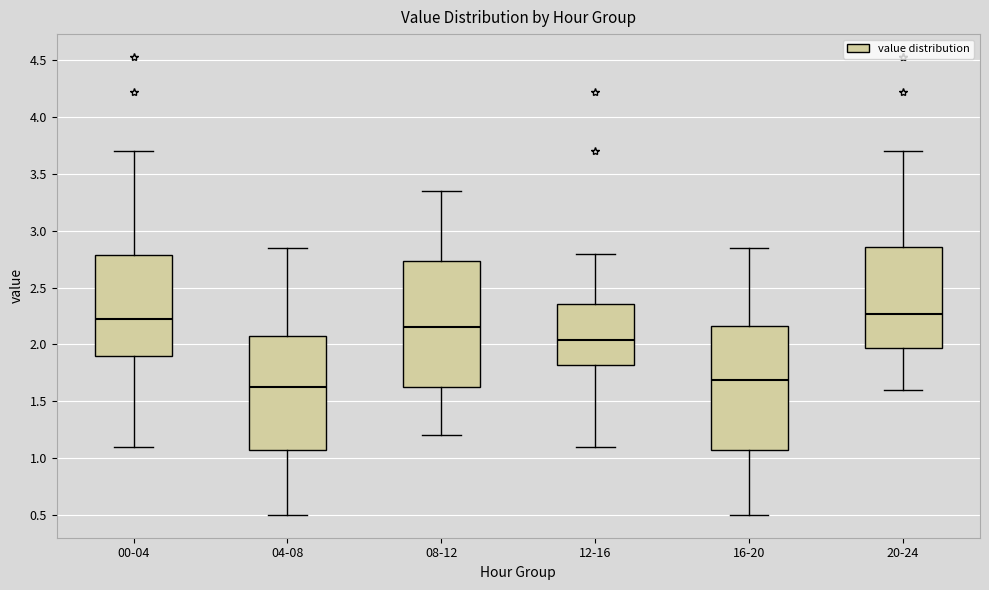

Reading left to right, read every box against the y-axis: the position of its median line, the range the box covers, and the ends of its whiskers. The values are not printed on the chart, so give them approximately, as read against the axis.

00-04: median 2.25, box 1.90 to 2.80, whiskers 1.10 to 3.70
04-08: median 1.65, box 1.10 to 2.10, whiskers 0.50 to 2.85
08-12: median 2.15, box 1.65 to 2.75, whiskers 1.20 to 3.35
12-16: median 2.05, box 1.80 to 2.35, whiskers 1.10 to 2.80
16-20: median 1.70, box 1.10 to 2.15, whiskers 0.50 to 2.85
20-24: median 2.25, box 1.95 to 2.85, whiskers 1.60 to 3.70